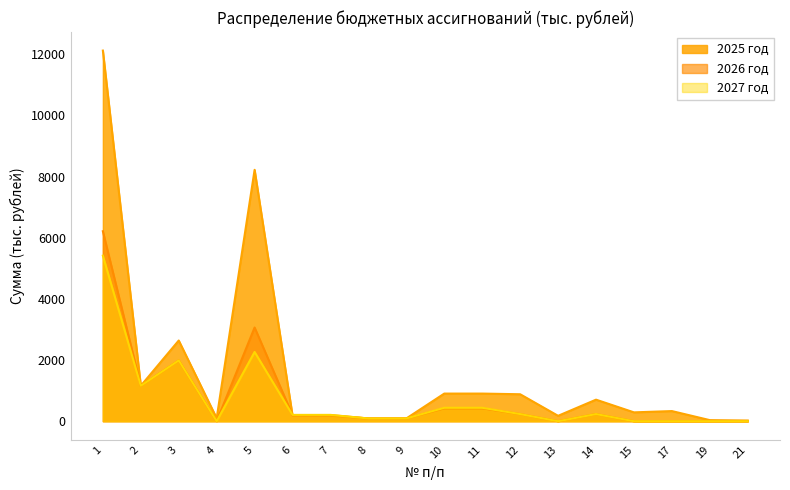

Reading right to left, transcribe all the data shown in this chart.

2025 год: 21=23.7	19=36.0	17=332.0	15=290.0	14=705.3	13=177.0	12=882.3	11=904.3	10=904.3	9=90.8	8=90.8	7=182.0	6=182.0	5=8221.5	4=100.0	3=2639.5	2=1160.0	1=12121.1
2026 год: 21=0.0	19=0.0	17=0.0	15=0.0	14=234.3	13=0.0	12=234.3	11=422.8	10=422.8	9=90.8	8=90.8	7=200.1	6=200.1	5=3064.5	4=0.0	3=1988.5	2=1160.0	1=6213.0
2027 год: 21=0.0	19=0.0	17=0.0	15=0.0	14=234.3	13=0.0	12=234.3	11=439.7	10=439.7	9=90.8	8=90.8	7=207.7	6=207.7	5=2265.5	4=0.0	3=1988.5	2=1160.0	1=5413.9